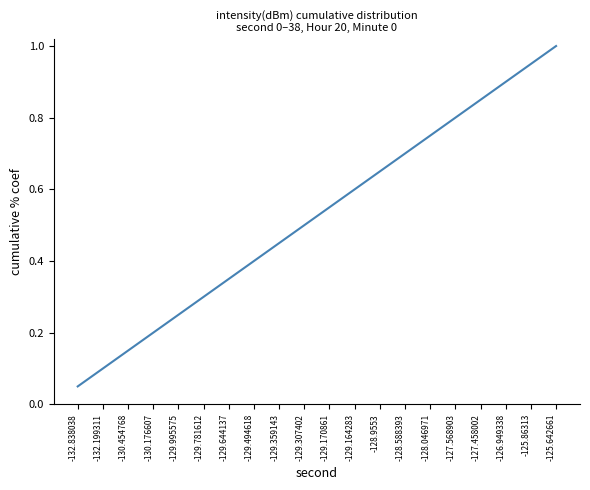

What is the greatest value displayed?

1.0